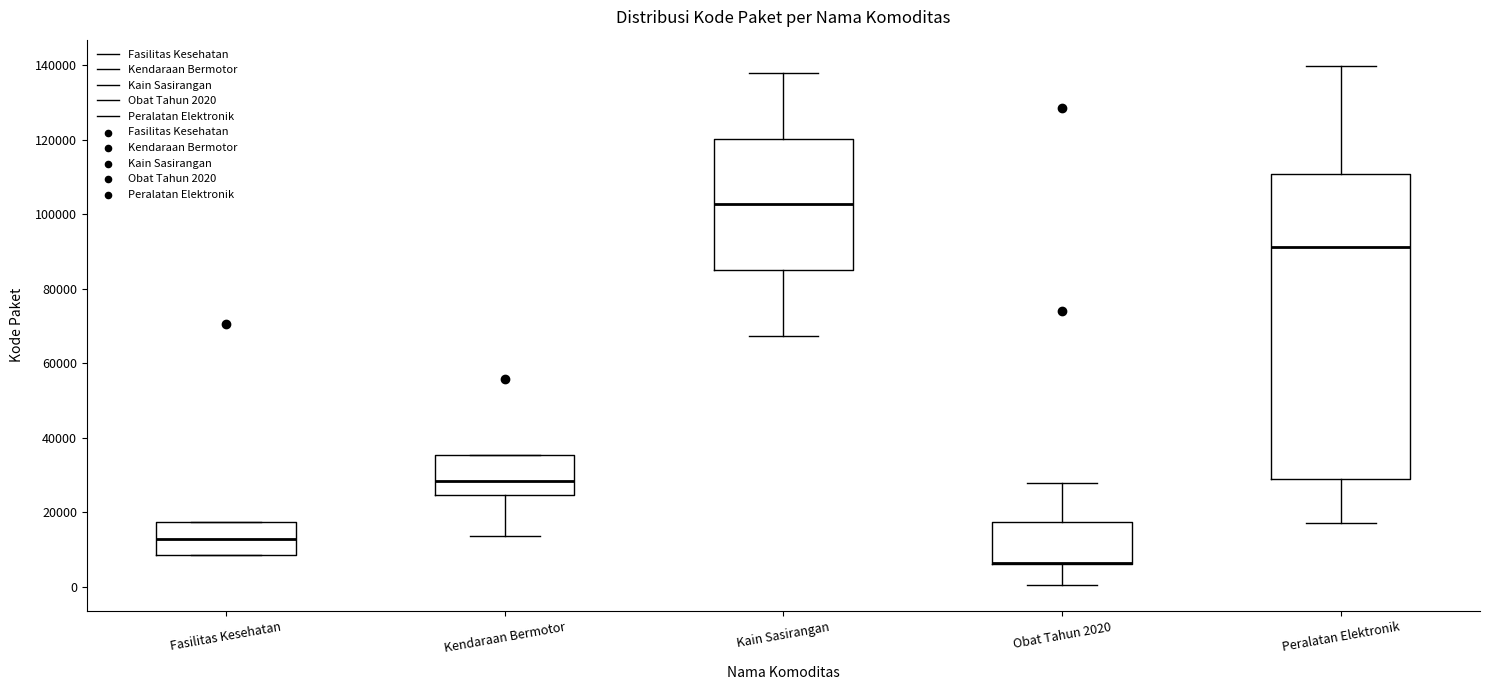

Where does the lower whisker of the box for Kain Sasirangan end on the y-axis? The values are not printed on the chart, so give them approximately, as read against the axis.

68000